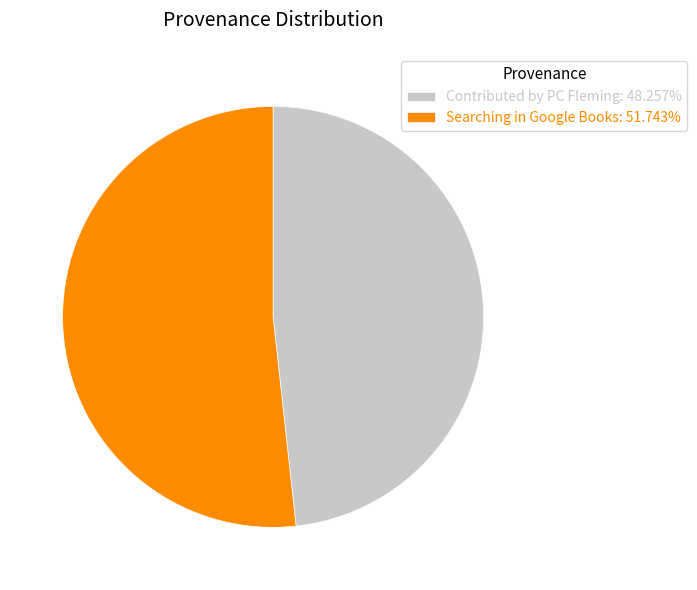

Does any single category account for the majority?

Yes